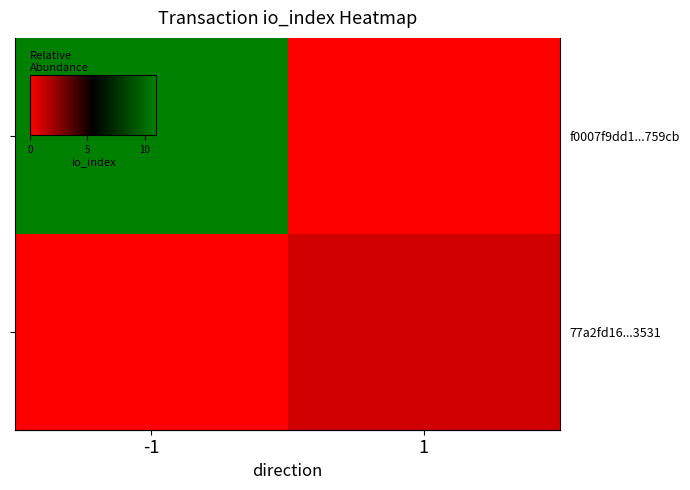

Count the number of data series in this chart.

2